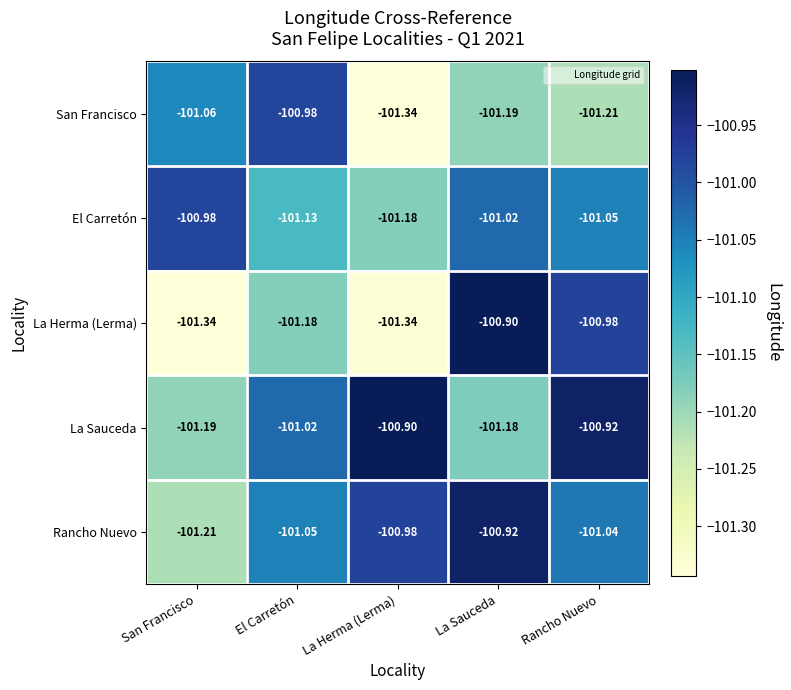

Which series changed the most between El Carretón and La Sauceda?

La Herma (Lerma)